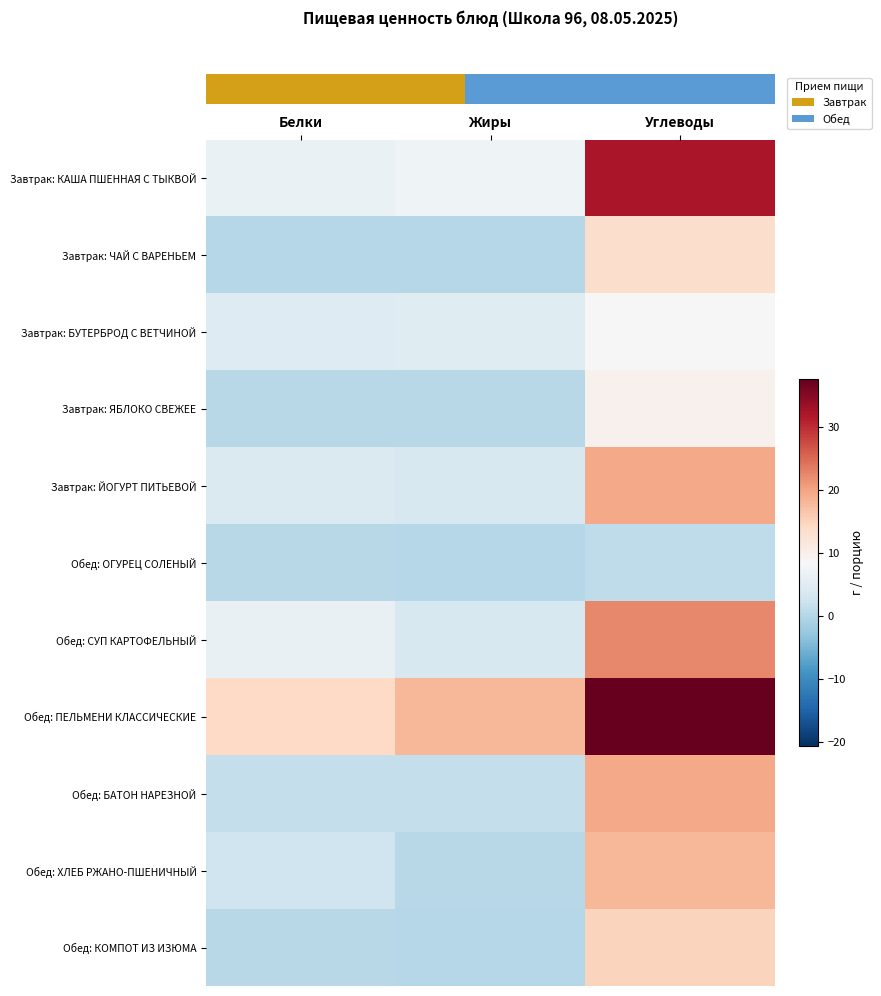

How many series are shown in this chart?

11